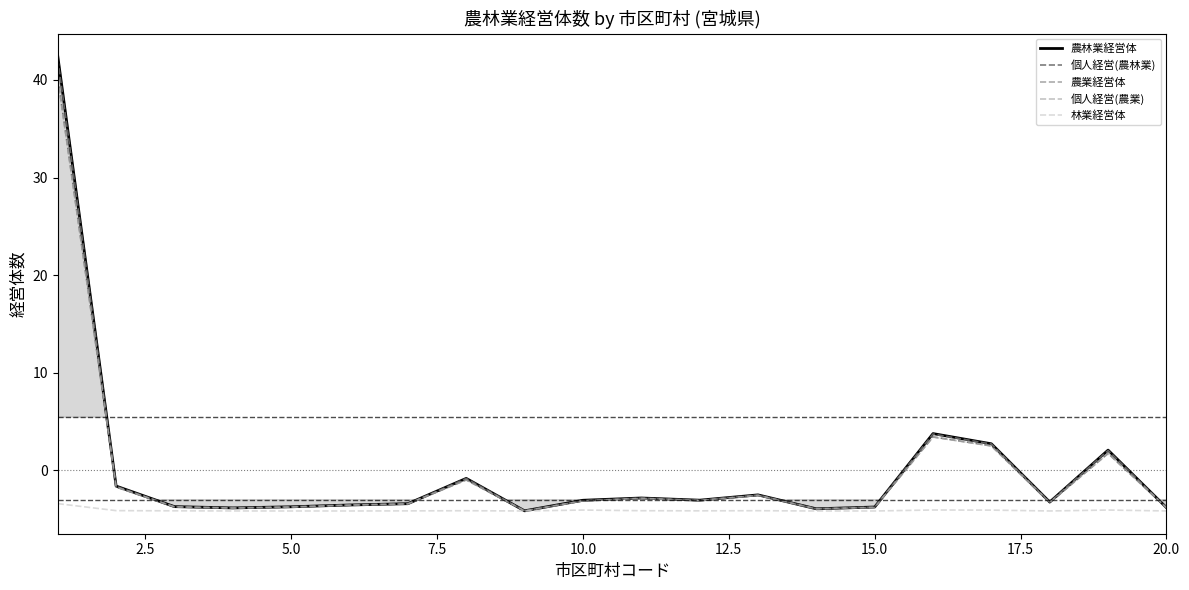

What is the sum of all 個人経営(農業) values?

-3.9